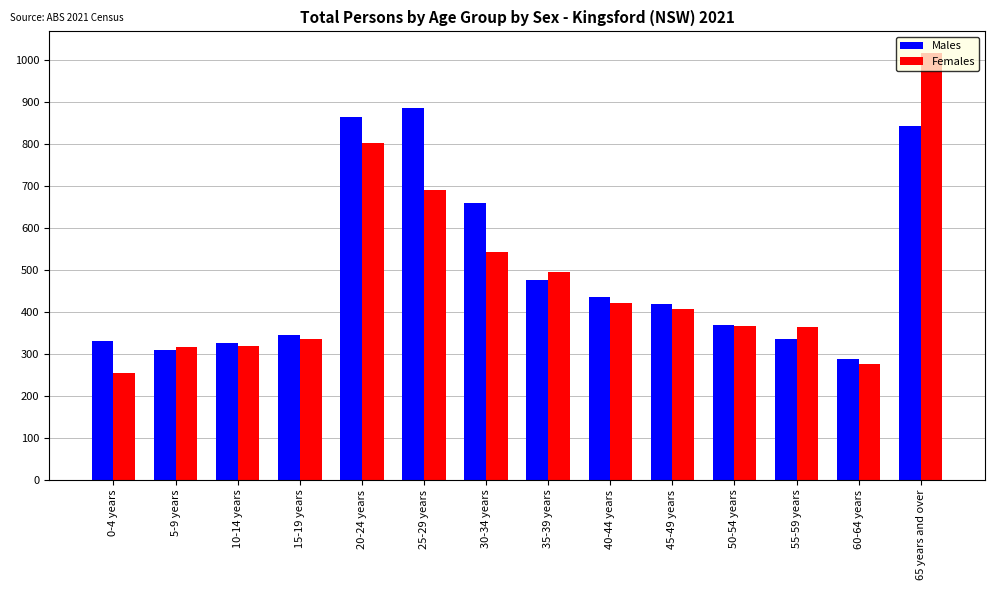

The Males series shows 435 at 40-44 years. True or false?

True